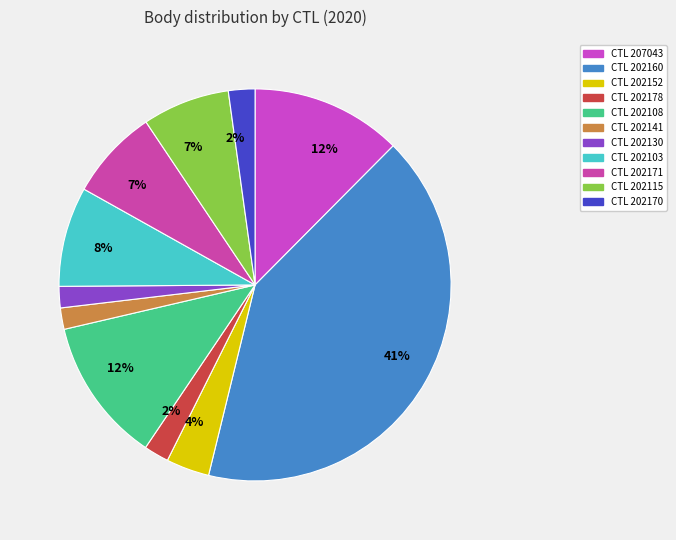

Is there a majority slice in this chart?

No